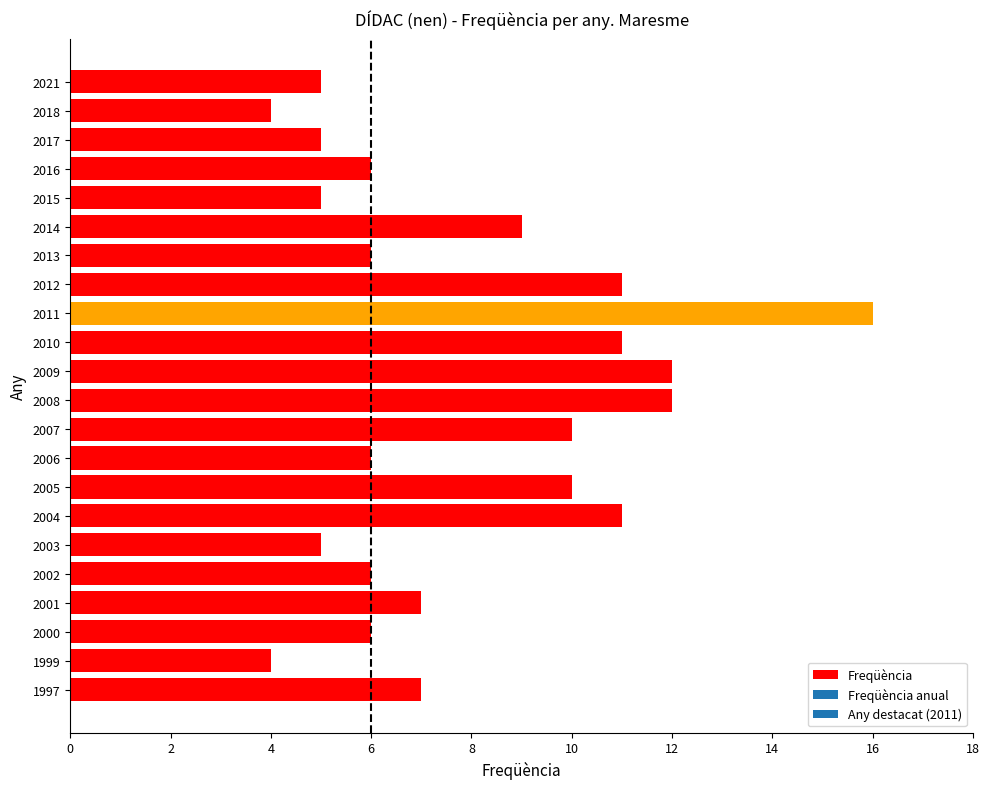

Reading top to bottom, transcribe all the data shown in this chart.

5	4	5	6	5	9	6	11	16	11	12	12	10	6	10	11	5	6	7	6	4	7